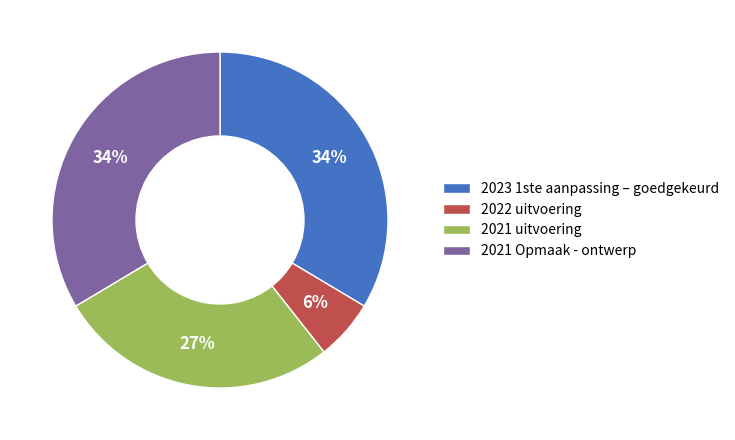

To the nearest percent, what percentage of the pie is 2022 uitvoering?

6%